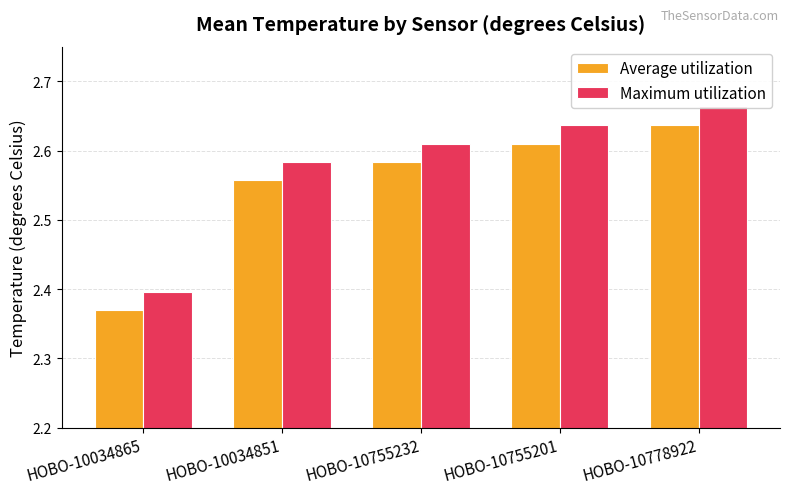

Which series changed the most between HOBO-10755201 and HOBO-10778922?

Average utilization